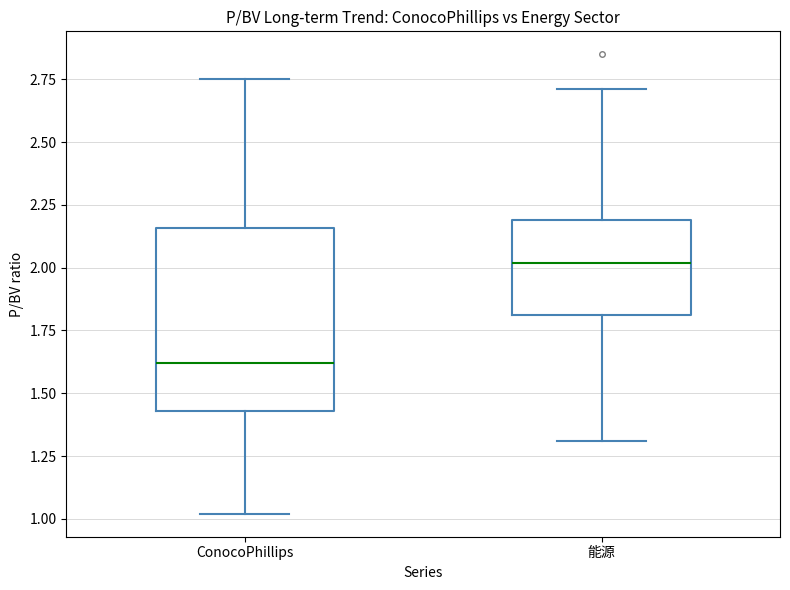

Where does the median line of the box for ConocoPhillips sit on the y-axis? The values are not printed on the chart, so give them approximately, as read against the axis.

1.60